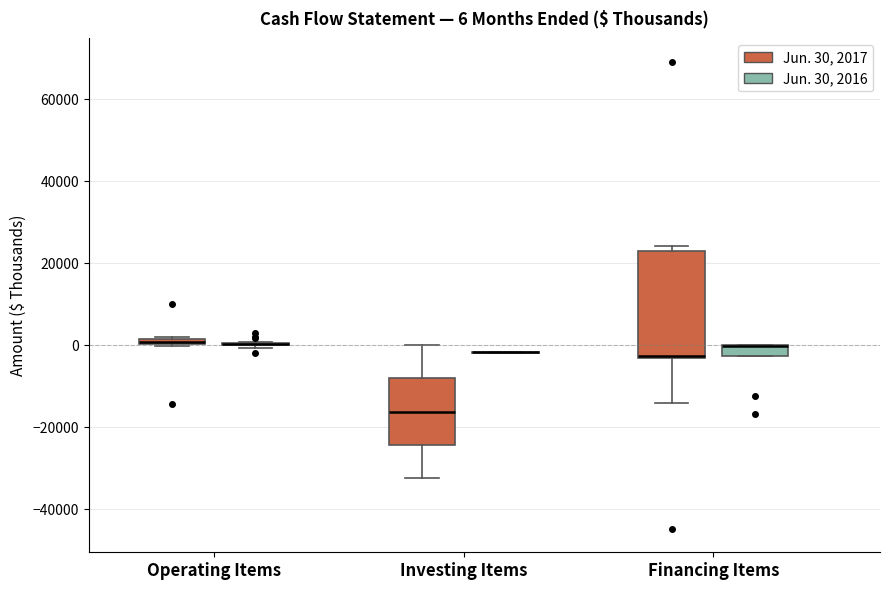

Which box is the tallest, from its lower edge to its upper edge?

Financing Items (Jun. 30, 2017)